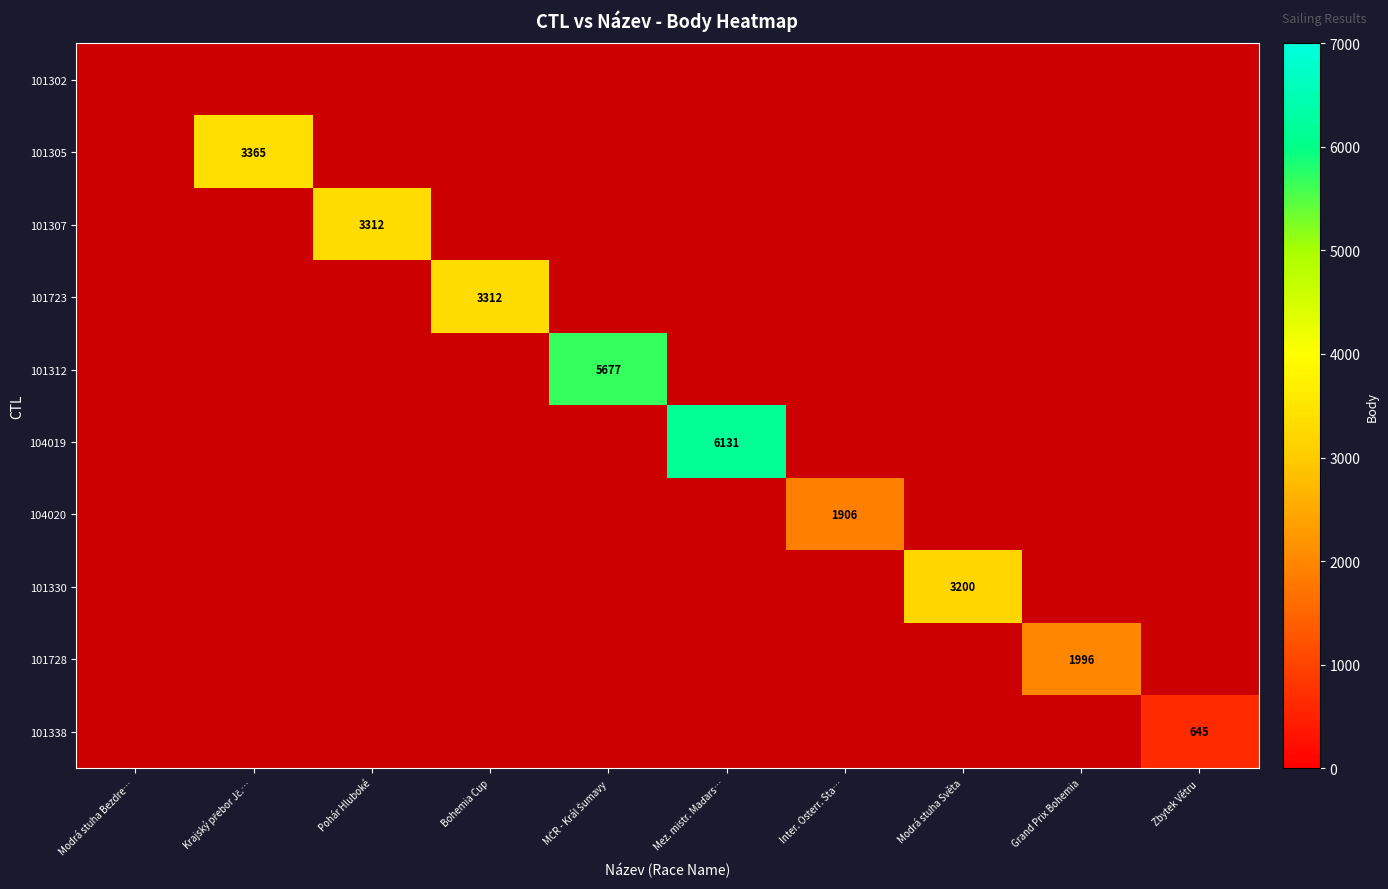

Which category has the highest value across all series?

Mez. mistr. Maďars…